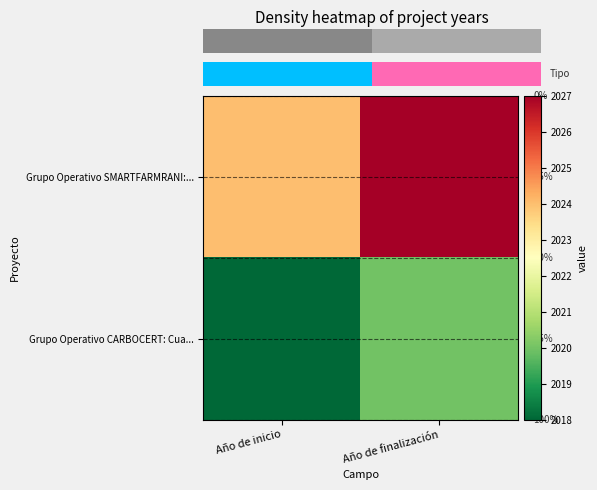

Rank the series by their average value, from highest to lowest.

Grupo Operativo SMARTFARMRANI:..., Grupo Operativo CARBOCERT: Cua...